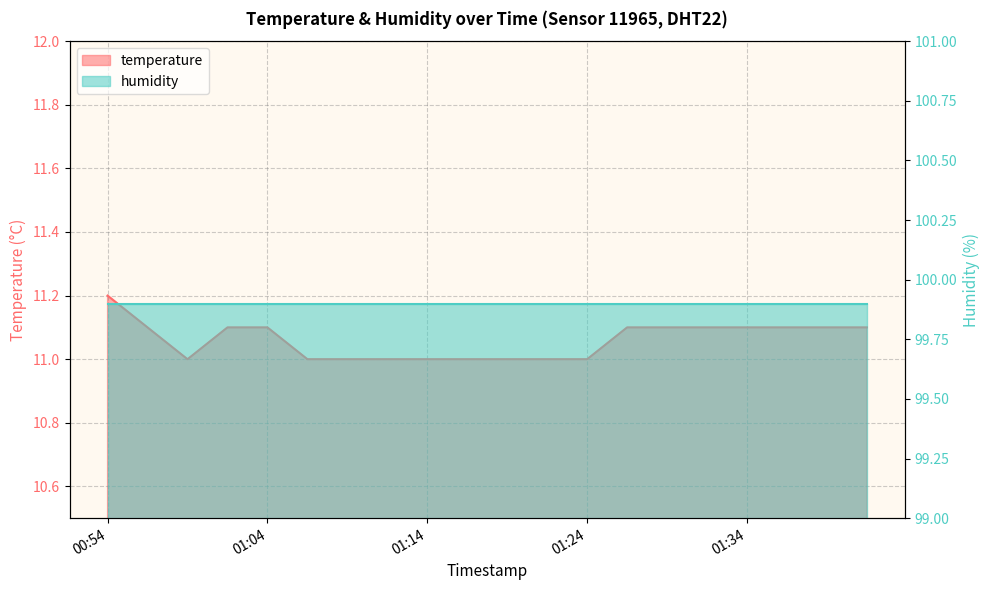

List the labels in order of value, largest first.

00:54, 00:57, 01:02, 01:04, 01:26, 01:29, 01:31, 01:34, 01:36, 01:39, 01:41, 00:59, 01:07, 01:09, 01:12, 01:14, 01:17, 01:19, 01:21, 01:24